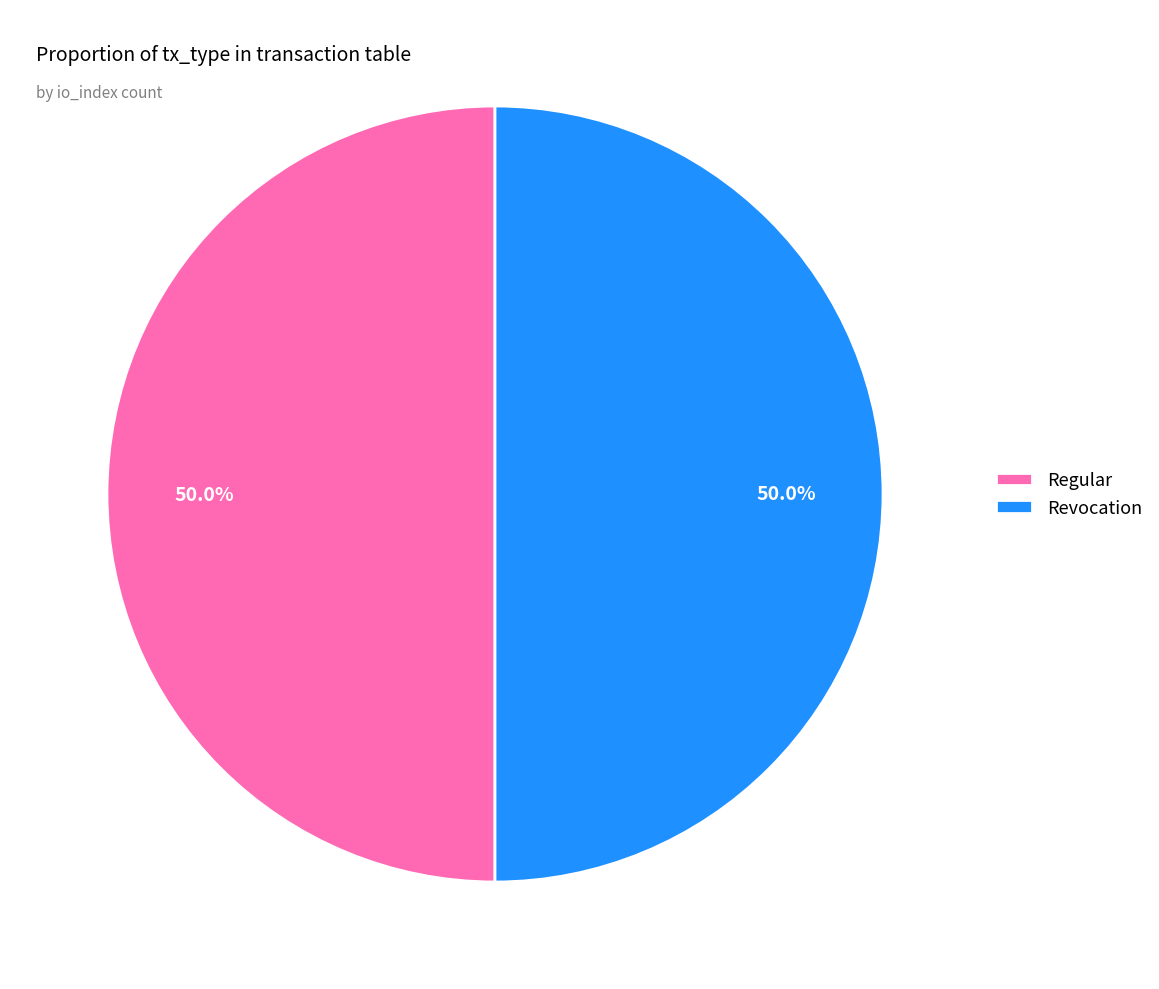

To the nearest percent, what is the difference between the largest and smallest slice percentages?

0%